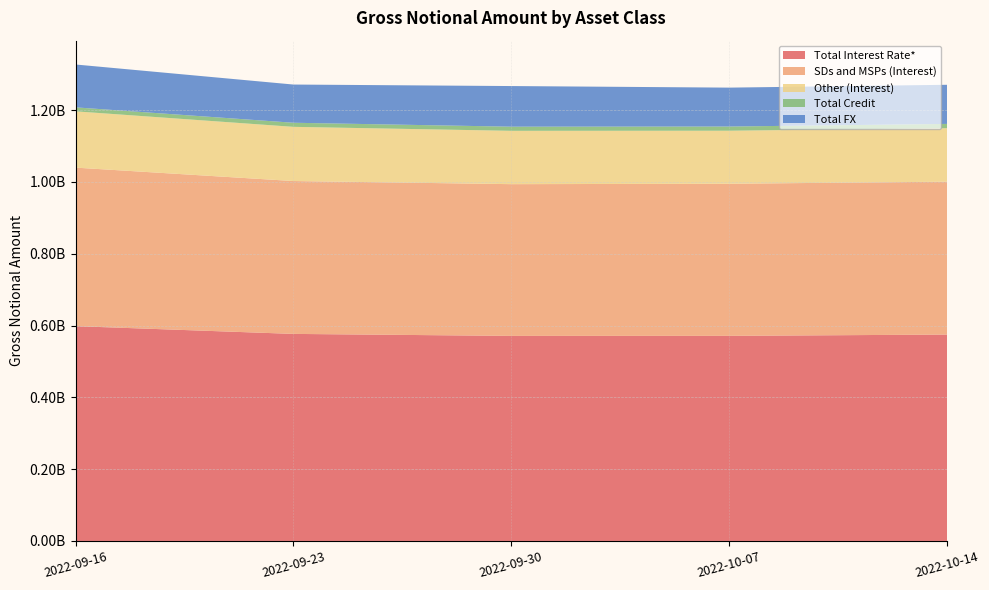

Reading right to left, extract all data points from this chart.

Total Interest Rate*: 574936171	571396709	571261399	576810710	598414760
SDs and MSPs (Interest): 425906491	423685255	422688095	425851665	441617160
Other (Interest): 149029680	147711454	148573304	150959045	156797600
Total Credit: 11921700	11713103	11561790	11402607	11091572
Total FX: 108980522	108368637	113171281	106434416	119401990